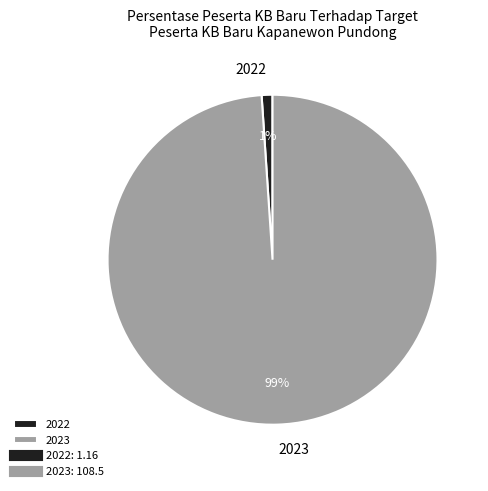

How many slices are in this pie chart?

2